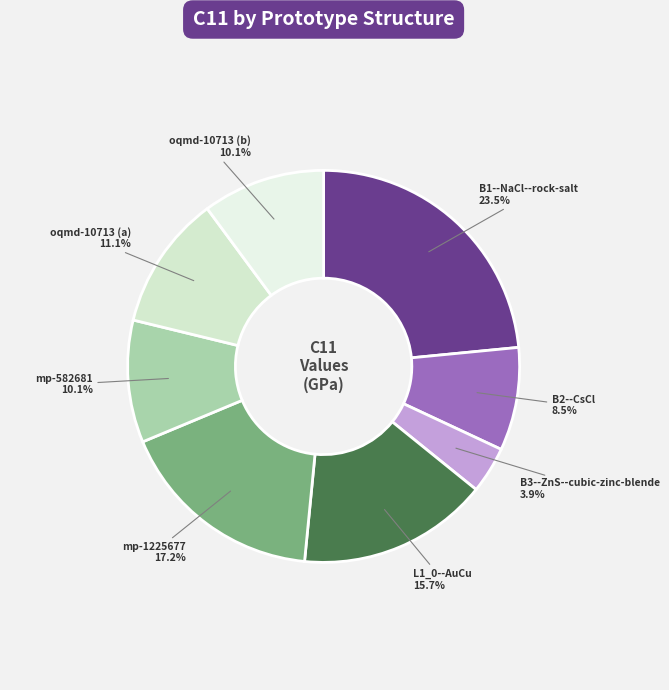

Is there any slice that represents more than half of the pie?

No